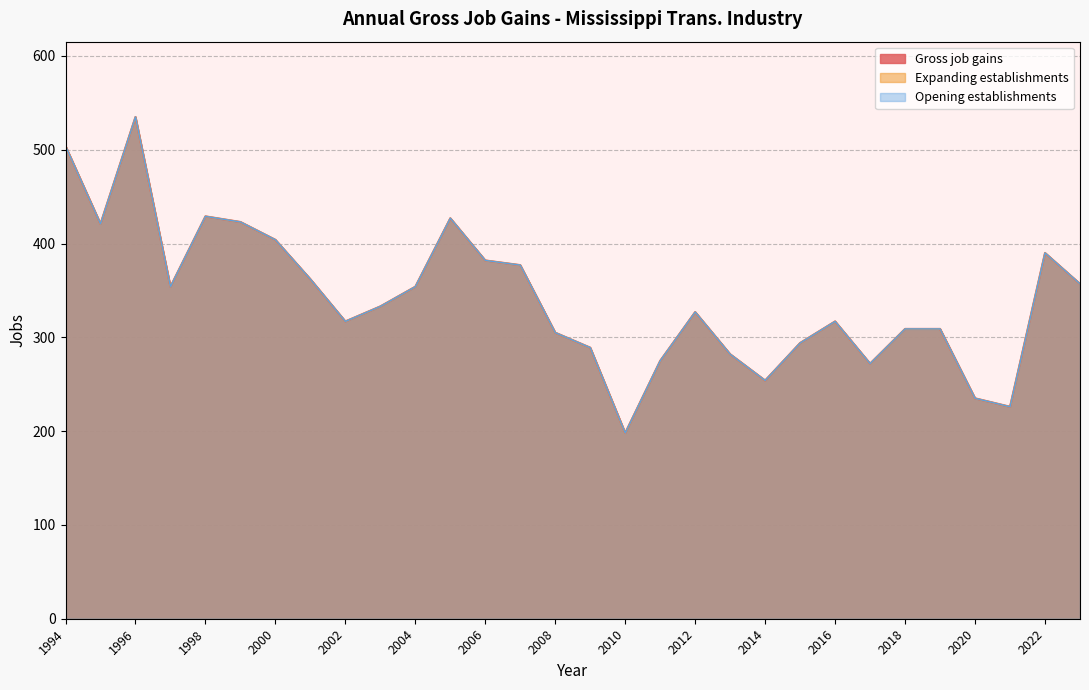

The Opening establishments series shows 494 at 2023. True or false?

False